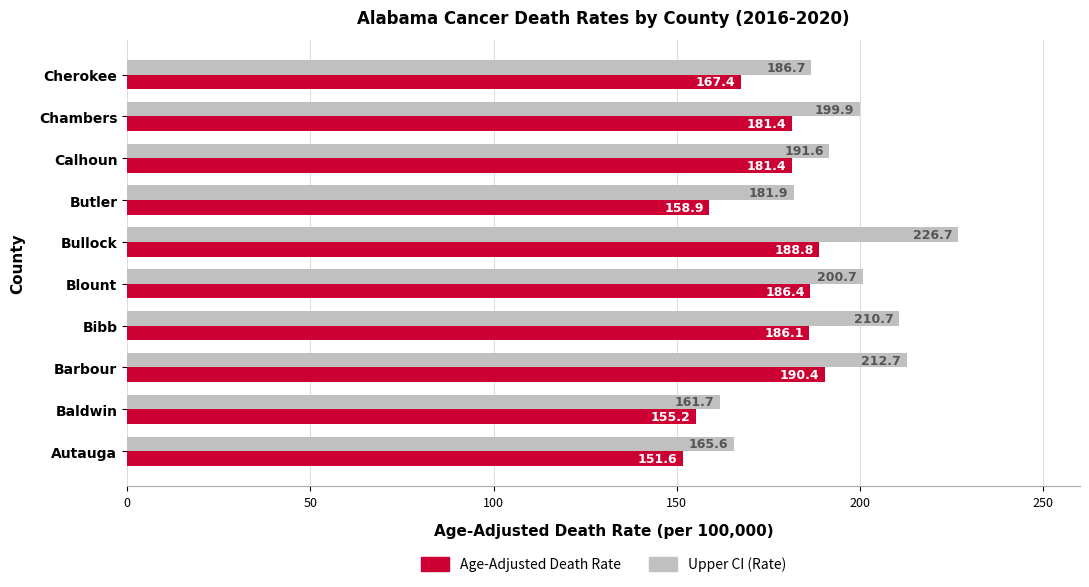

True or false: Age-Adjusted Death Rate has a value of 181.4 at Calhoun.

True